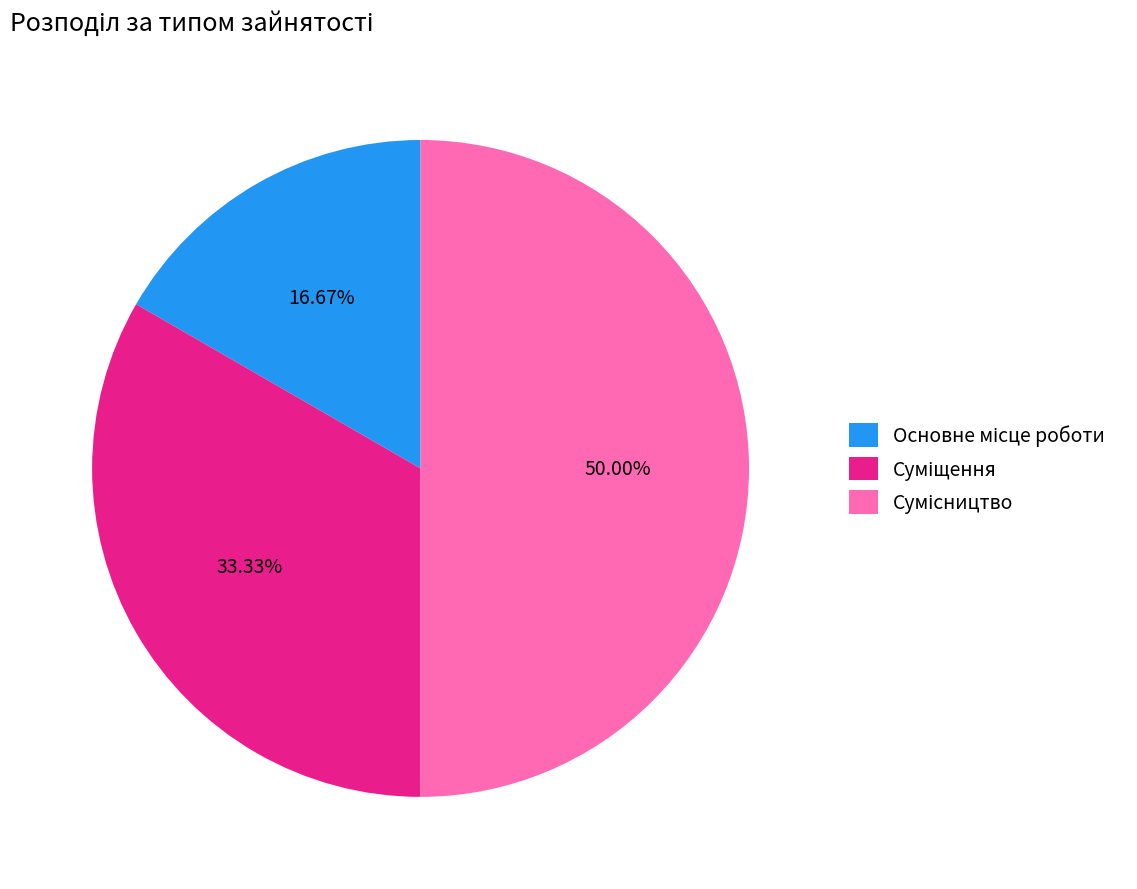

How many segments does this pie chart have?

3